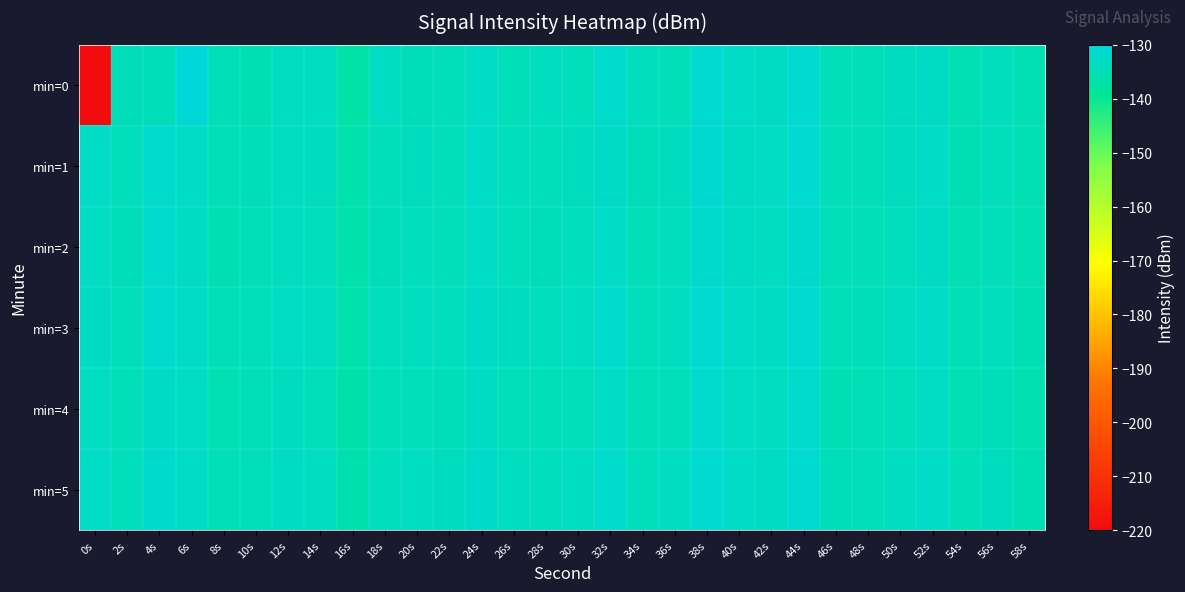

At which category is the sum across all series the highest?

44s